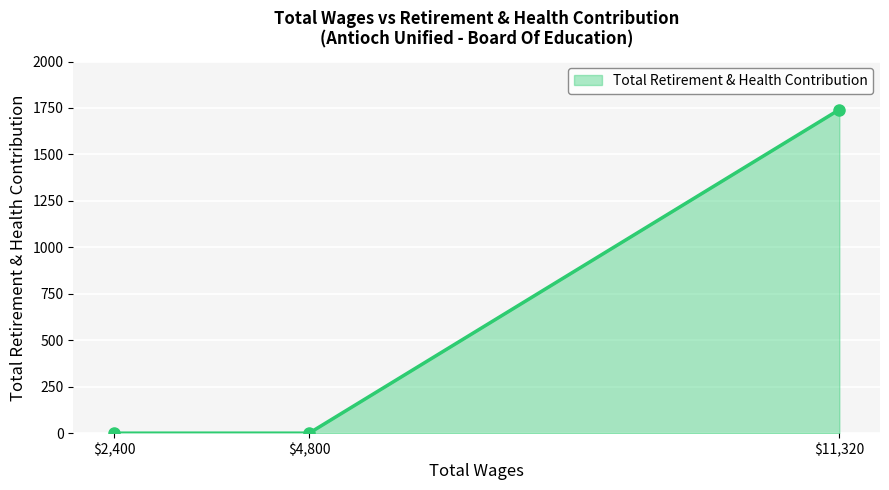

Which label corresponds to the largest value in the chart?

$11,320